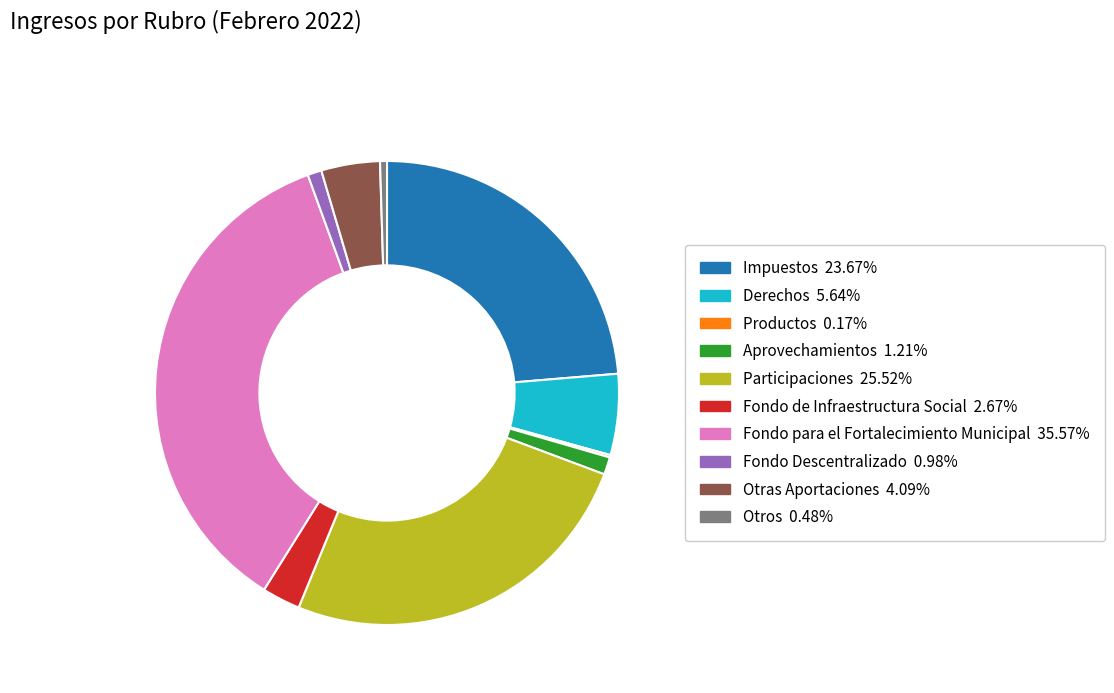

Approximately how many times larger is the value at Aprovechamientos compared to Fondo de Infraestructura Social?

0.5